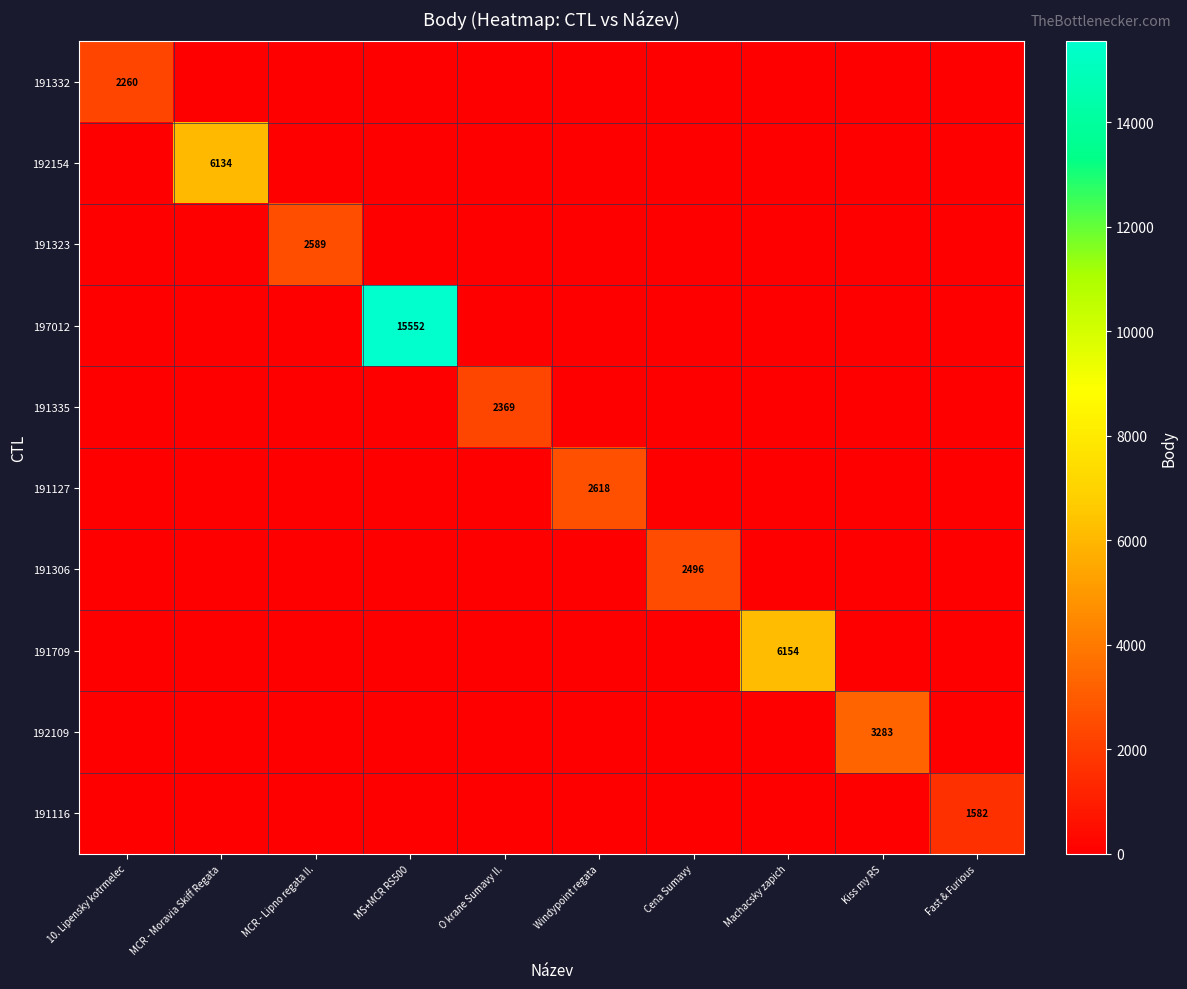

What is the maximum value for 191335?

2369